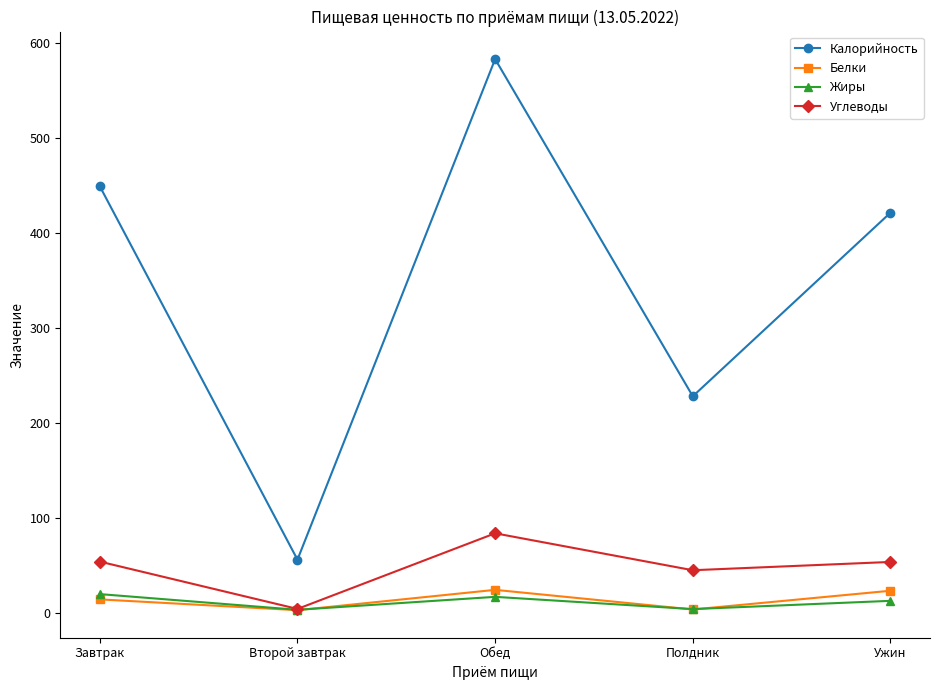

What is the spread (max minus min) of values at Обед?

566.2